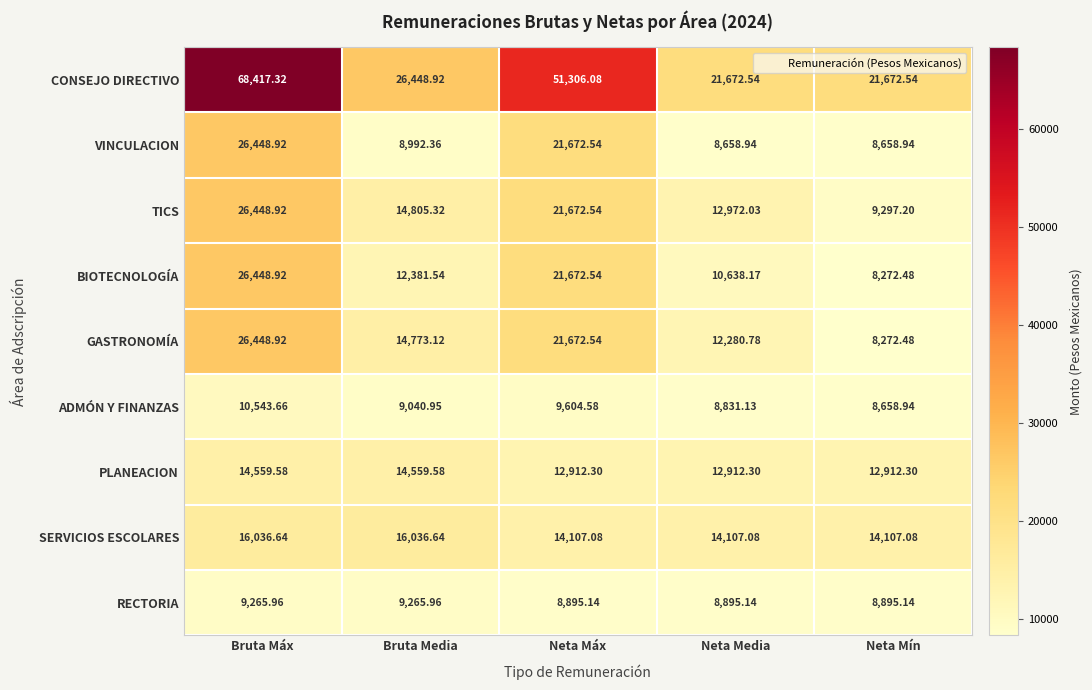

Which label corresponds to the smallest value in the chart?

Neta Mín